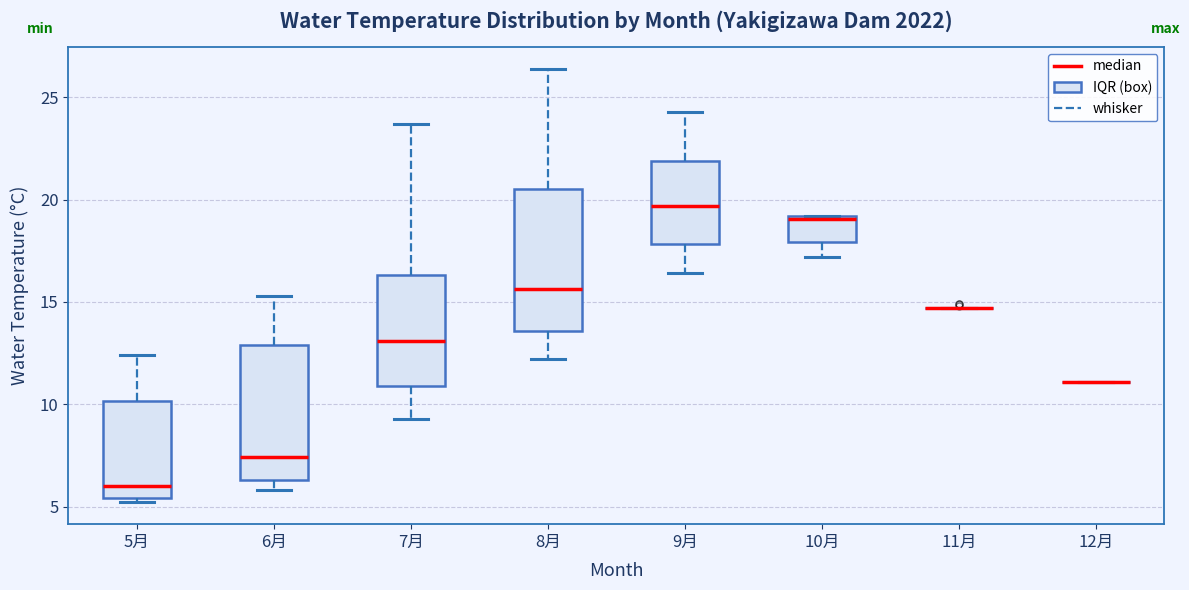

Where does the median line of the box for 7月 sit on the y-axis? The values are not printed on the chart, so give them approximately, as read against the axis.

13.0